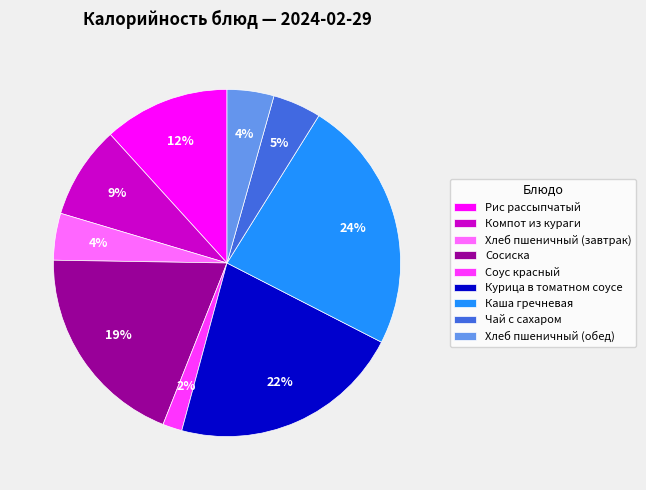

Which slice is the largest?

Каша гречневая